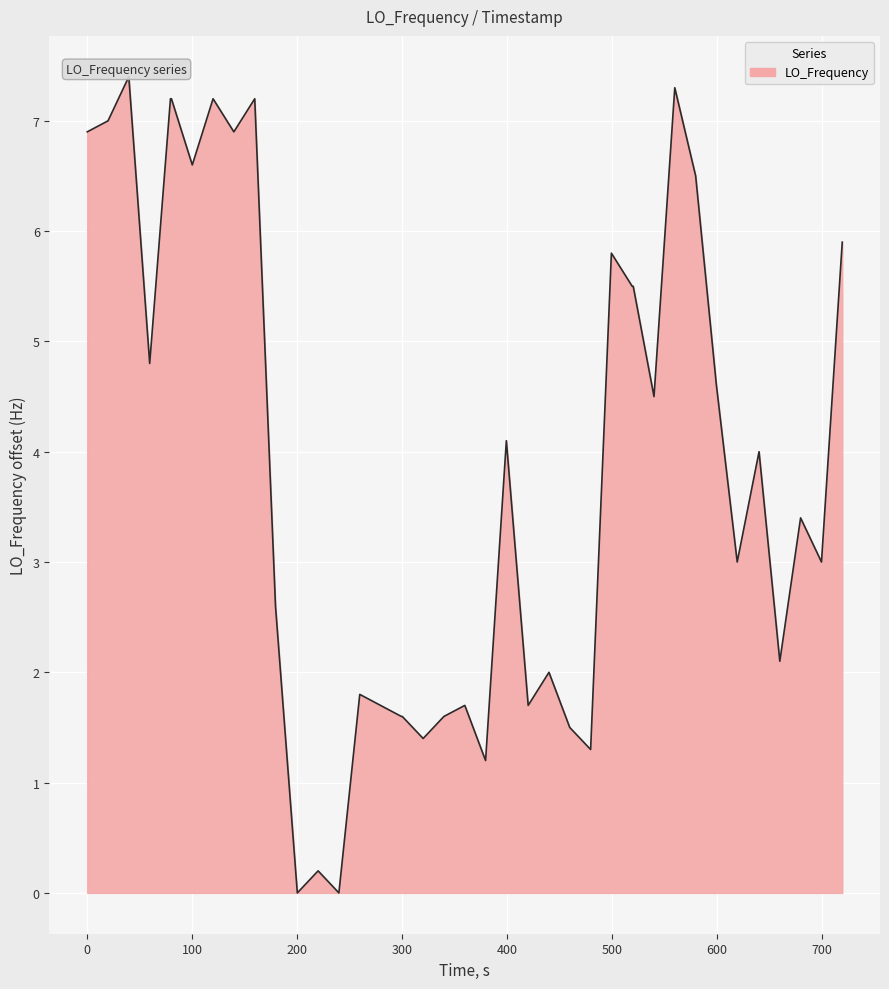

What is the maximum value shown in the chart?

7.4